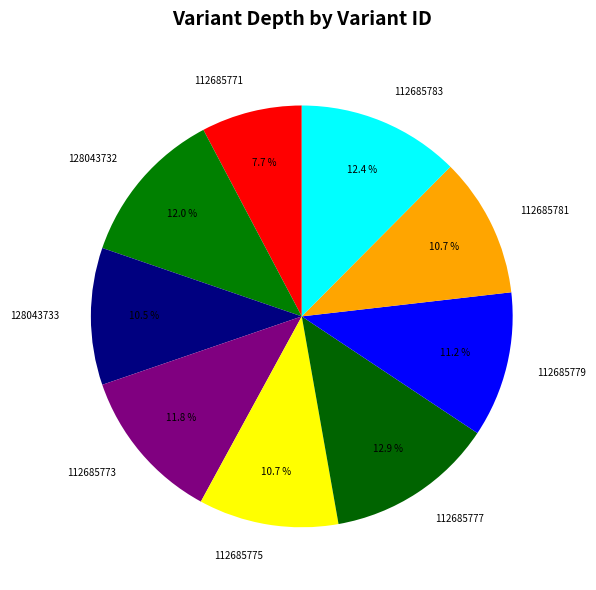

What is the smallest slice in the pie chart?

112685771